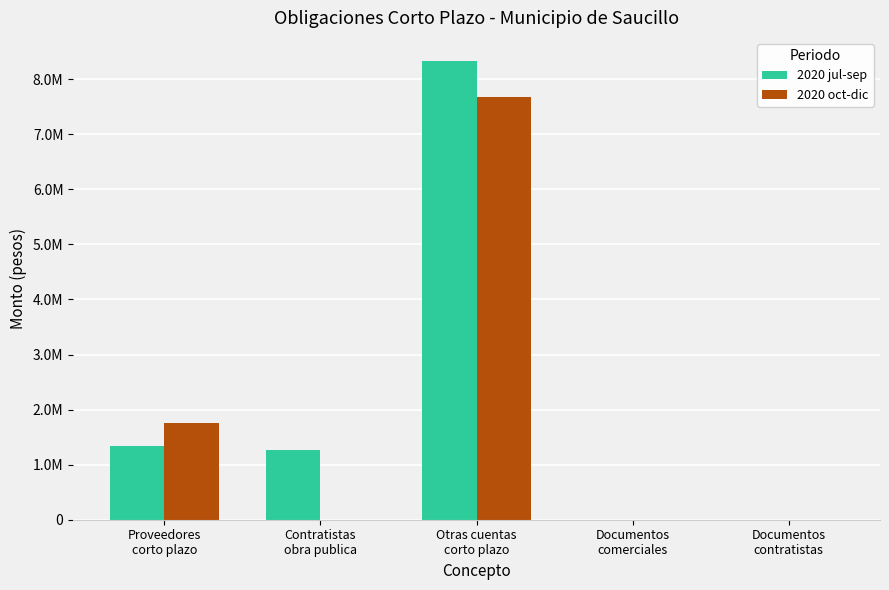

What is the difference between the maximum and minimum values in the 2020 jul-sep series?

8333315.9